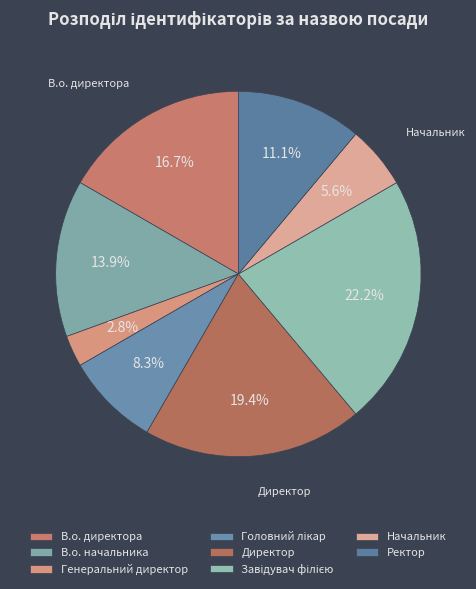

Does any single category account for the majority?

No